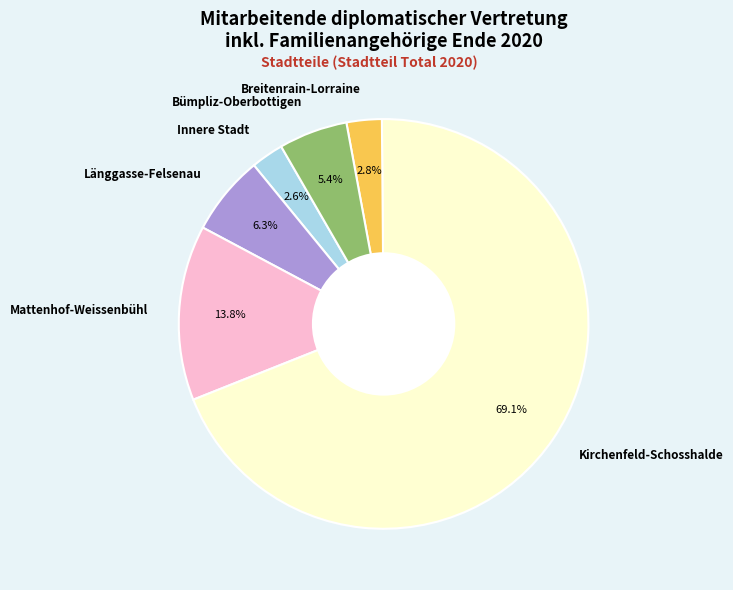

What is the total percentage of Bümpliz-Oberbottigen and Innere Stadt?

8.0%